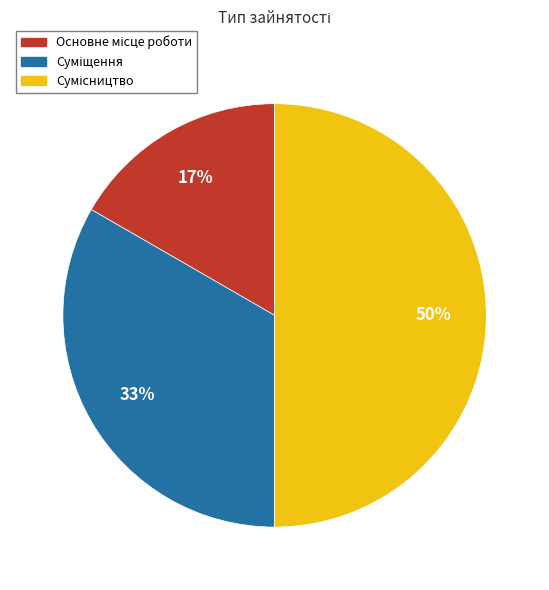

To the nearest percent, what is the difference between the largest and smallest slice percentages?

33%